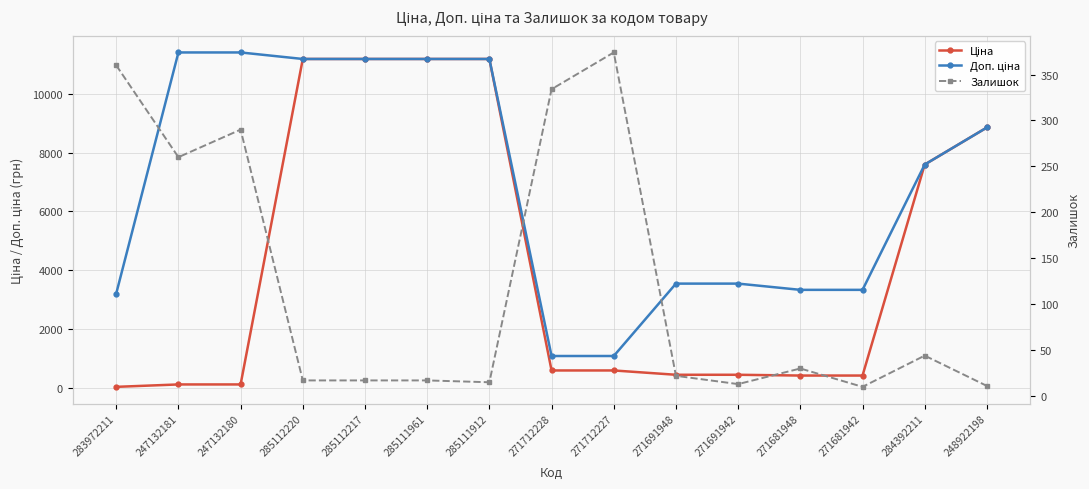

Reading right to left, list all the values displayed in this chart.

Ціна: 248922198=8856.7	284392211=7596.5	271681942=416.6	271681948=416.6	271691942=443.1	271691948=443.1	271712227=589.9	271712228=589.9	285111912=11188.2	285111961=11188.2	285112217=11188.2	285112220=11188.2	247132180=114.1	247132181=114.1	283972211=32.0
Доп. ціна: 248922198=8856.7	284392211=7596.5	271681942=3332.5	271681948=3332.5	271691942=3545.0	271691948=3545.0	271712227=1081.7	271712228=1081.7	285111912=11188.2	285111961=11188.2	285112217=11188.2	285112220=11188.2	247132180=11410.0	247132181=11410.0	283972211=3205.0
Залишок: 248922198=11.0	284392211=44.0	271681942=10.0	271681948=30.0	271691942=13.0	271691948=22.0	271712227=374.0	271712228=334.0	285111912=15.0	285111961=17.0	285112217=17.0	285112220=17.0	247132180=290.0	247132181=260.0	283972211=360.0